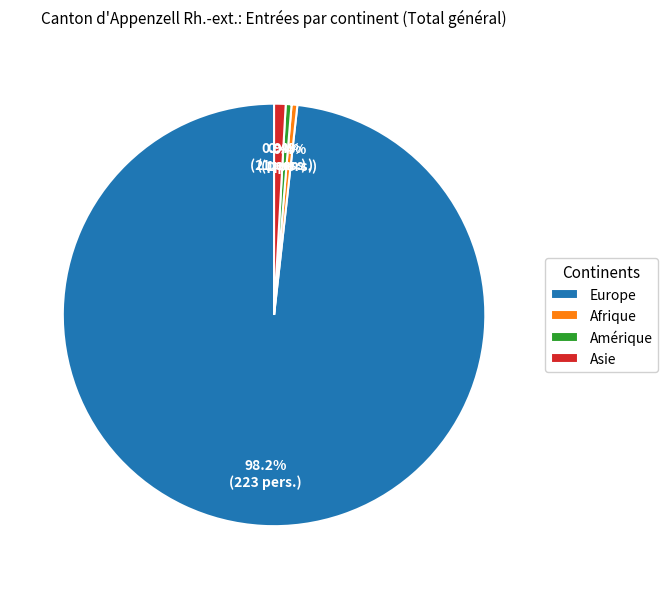

How many segments does this pie chart have?

4